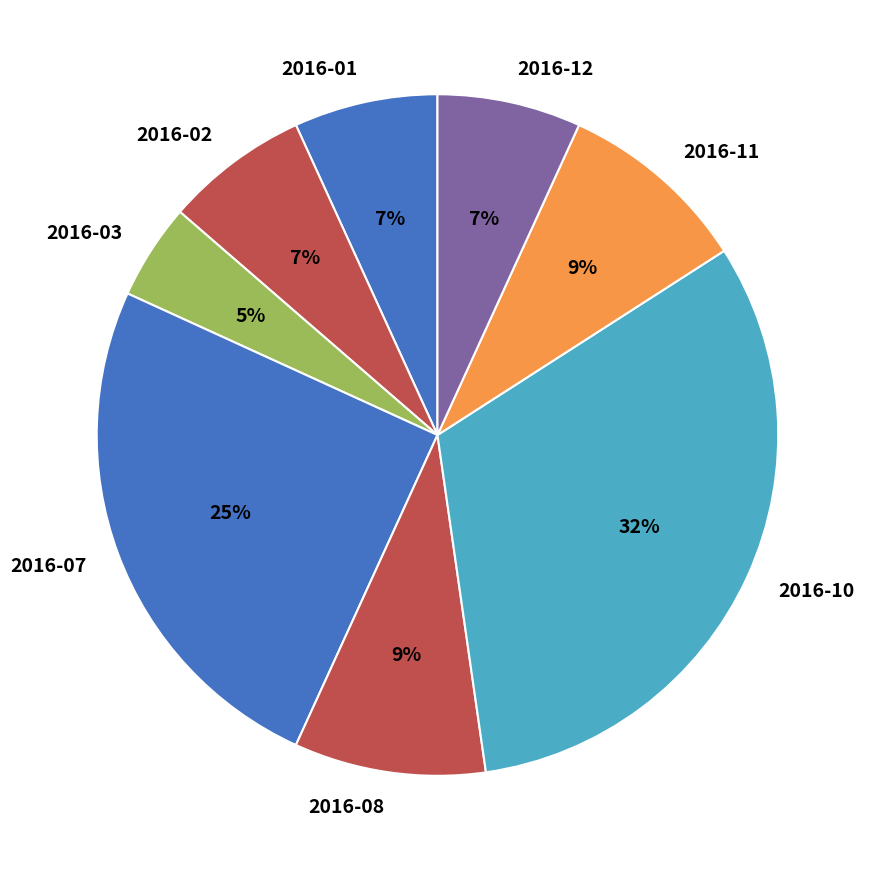

To the nearest percent, what percentage of the pie is 2016-07?

25%